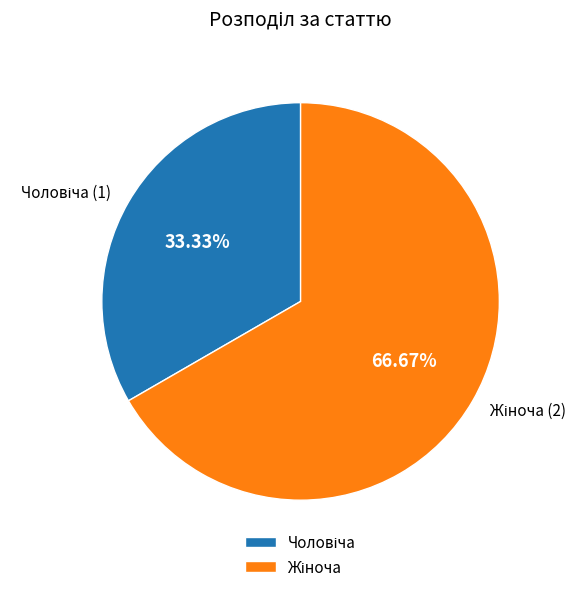

Count the number of slices in the pie.

2